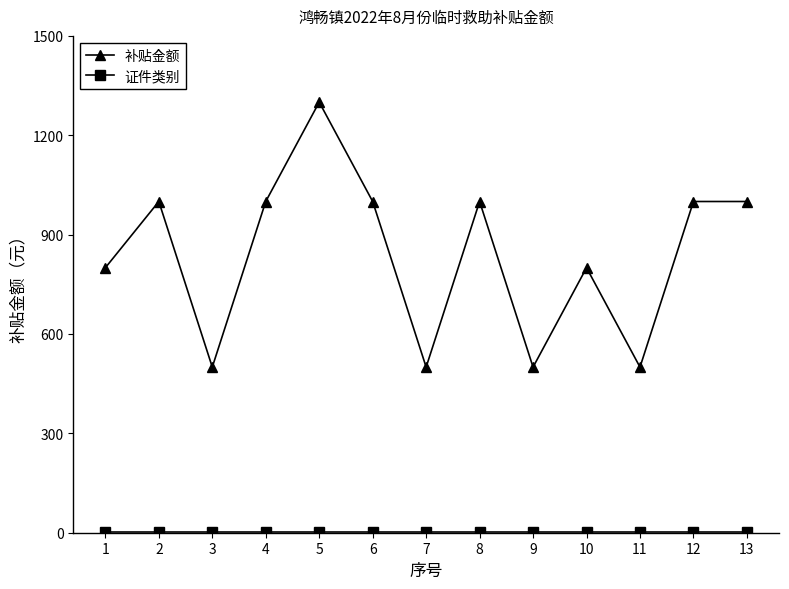

Where is the first local maximum for 补贴金额?

2